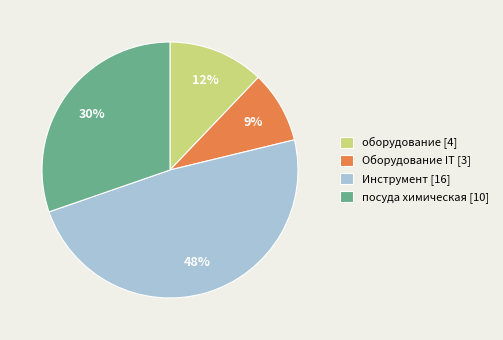

Do Инструмент [16] and посуда химическая [10] together represent more than half of the pie?

Yes